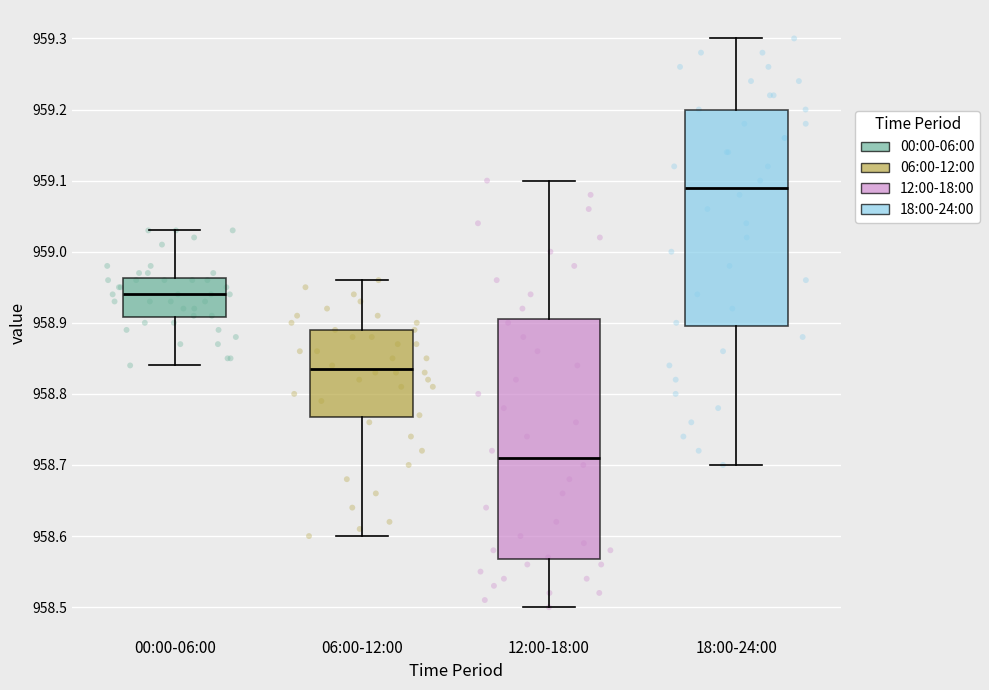

Reading left to right, read every box against the y-axis: the position of its median line, the range the box covers, and the ends of its whiskers. The values are not printed on the chart, so give them approximately, as read against the axis.

00:00-06:00: median 958.94, box 958.91 to 958.96, whiskers 958.84 to 959.03
06:00-12:00: median 958.84, box 958.77 to 958.89, whiskers 958.60 to 958.96
12:00-18:00: median 958.71, box 958.57 to 958.91, whiskers 958.50 to 959.10
18:00-24:00: median 959.09, box 958.90 to 959.20, whiskers 958.70 to 959.30